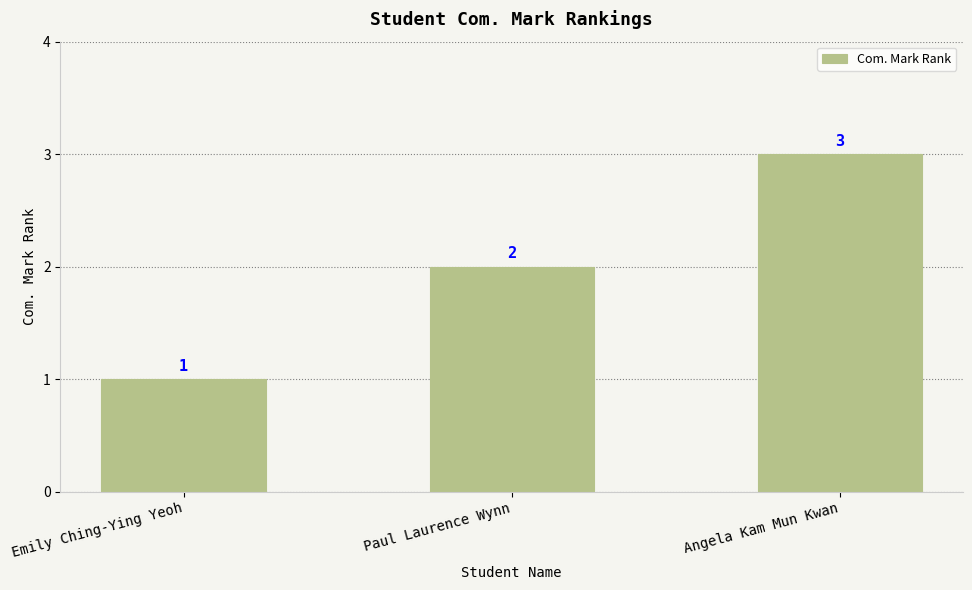

What is the label of the 2nd bar from the left?

Paul Laurence Wynn